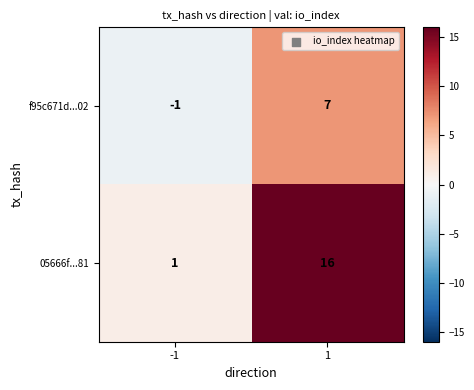

Reading right to left, what are all the values shown in this chart?

f95c671d...02: 1=7	-1=-1
05666f...81: 1=16	-1=1